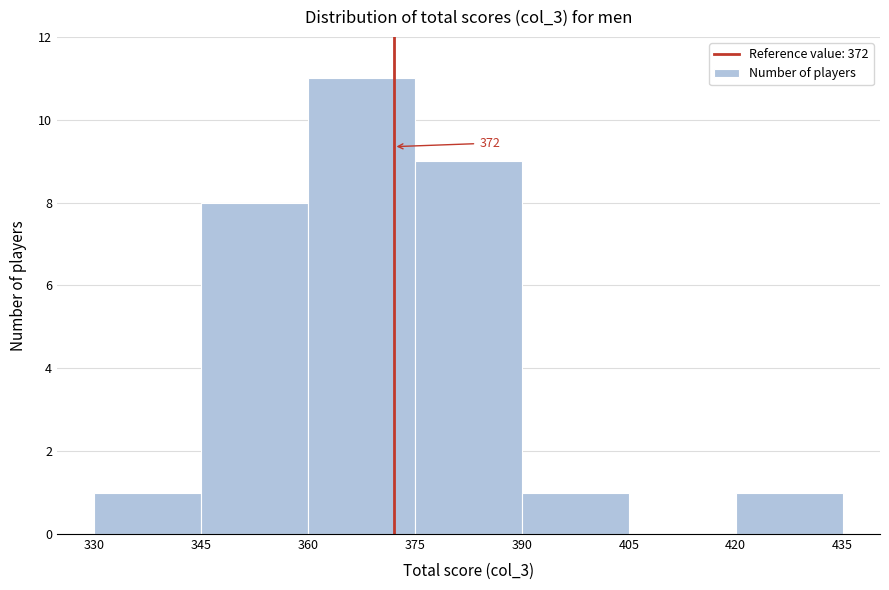

Over which range of the x-axis is the bar tallest?

360 to 375